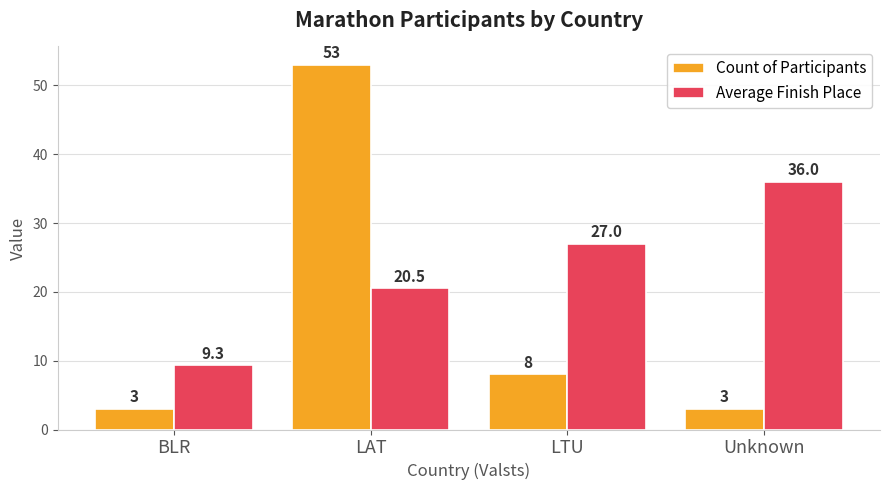

What is the label of the 3rd bar from the left?

LTU